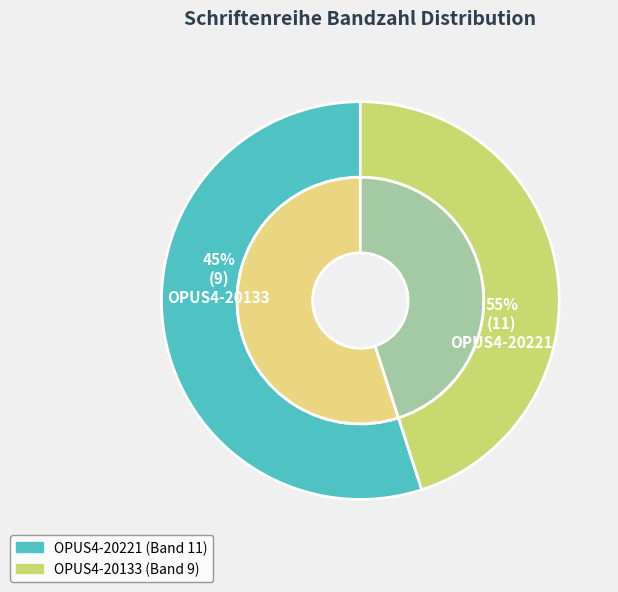

To the nearest percent, what is the combined percentage of OPUS4-20221 and OPUS4-20133?

100%